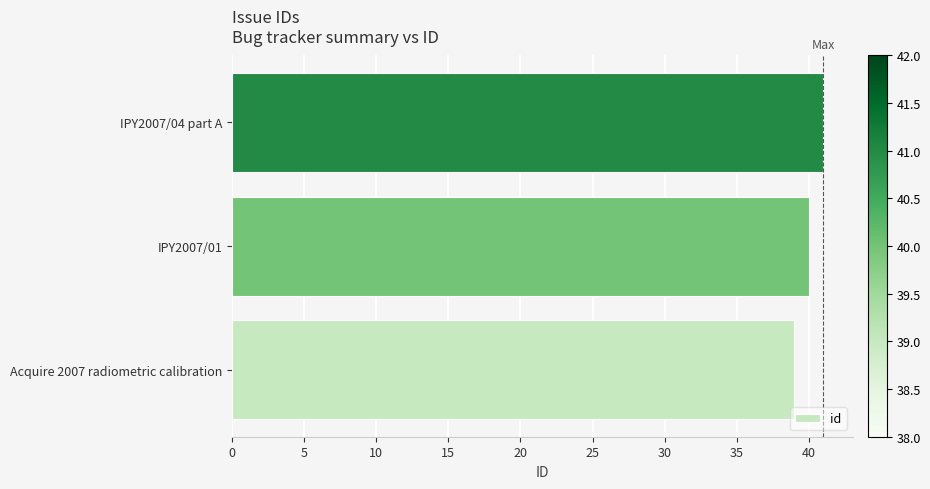

Reading bottom to top, list all the values displayed in this chart.

39	40	41